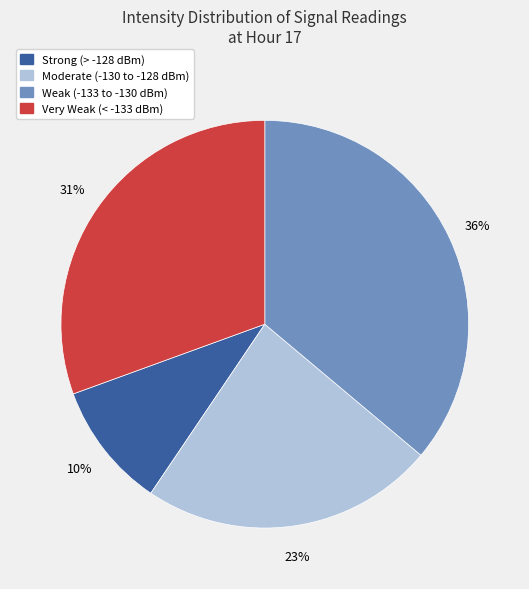

What is the ratio of the value at Strong (> -128 dBm) to the value at Weak (-133 to -130 dBm)?

0.3